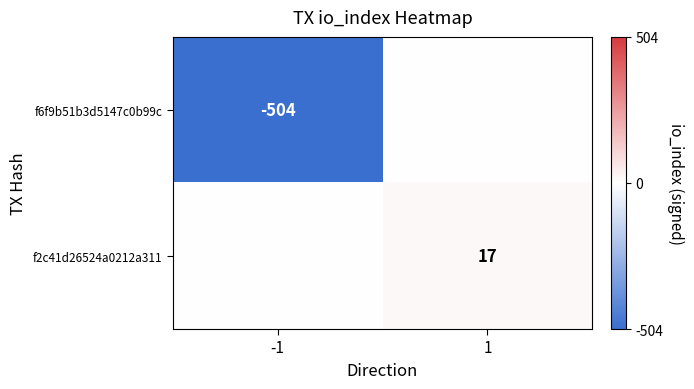

The value of f6f9b51b3d5147c0b99c at -1 is -797. True or false?

False